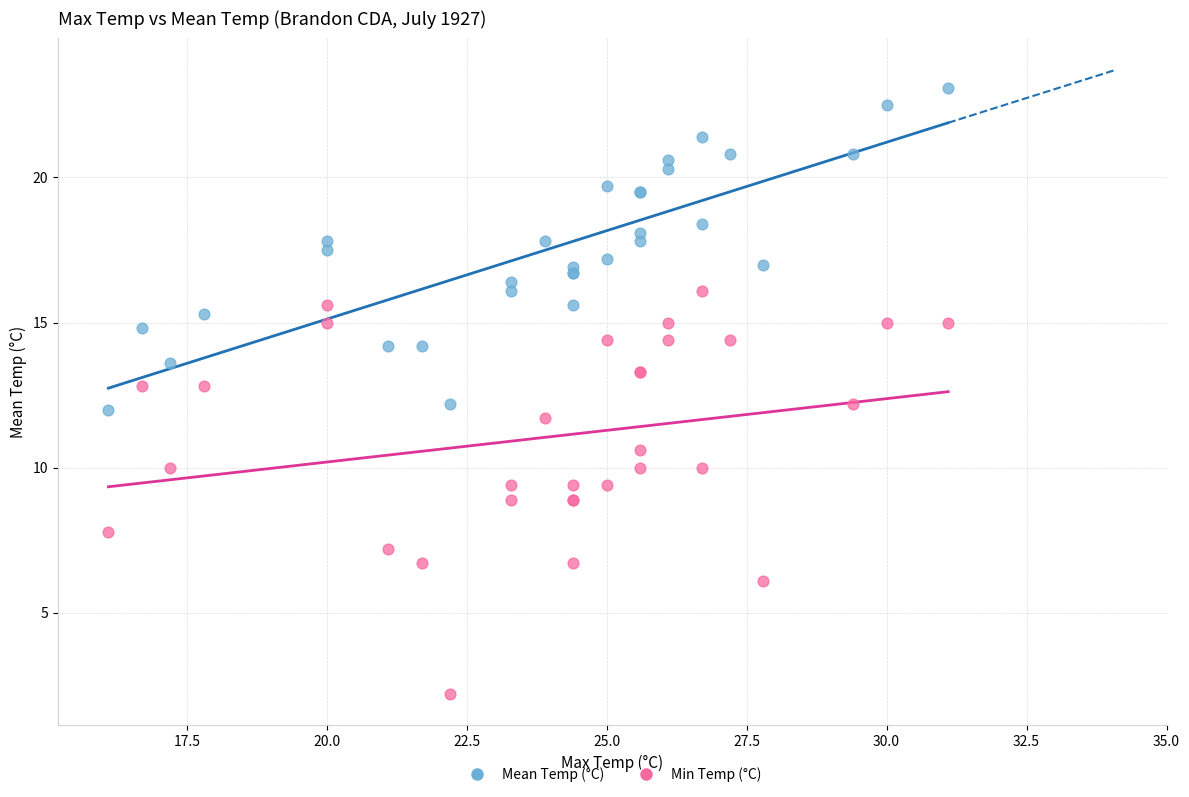

Which series contains the highest Y value?

Mean Temp (°C)